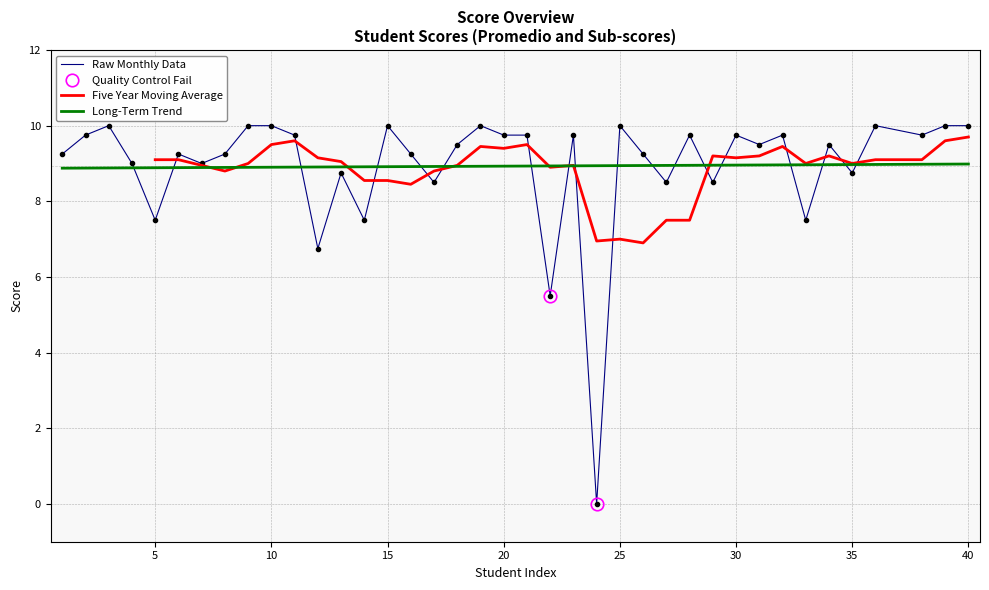

What is the maximum value for 3.8?

10.0